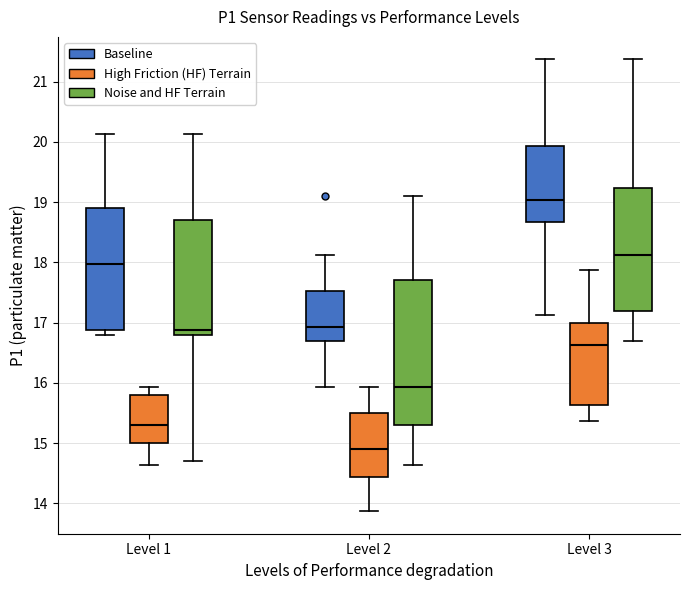

Which box has the highest median line?

Level 3 (Baseline)